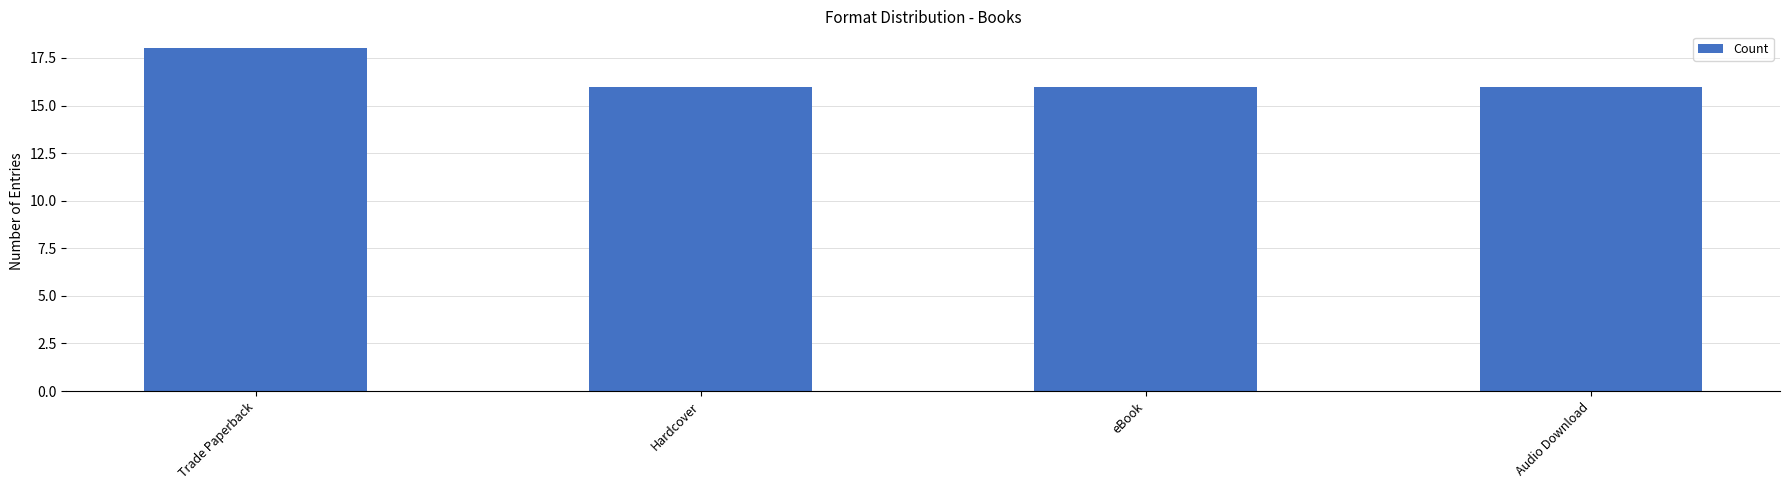

What is the minimum value shown in the chart?

16